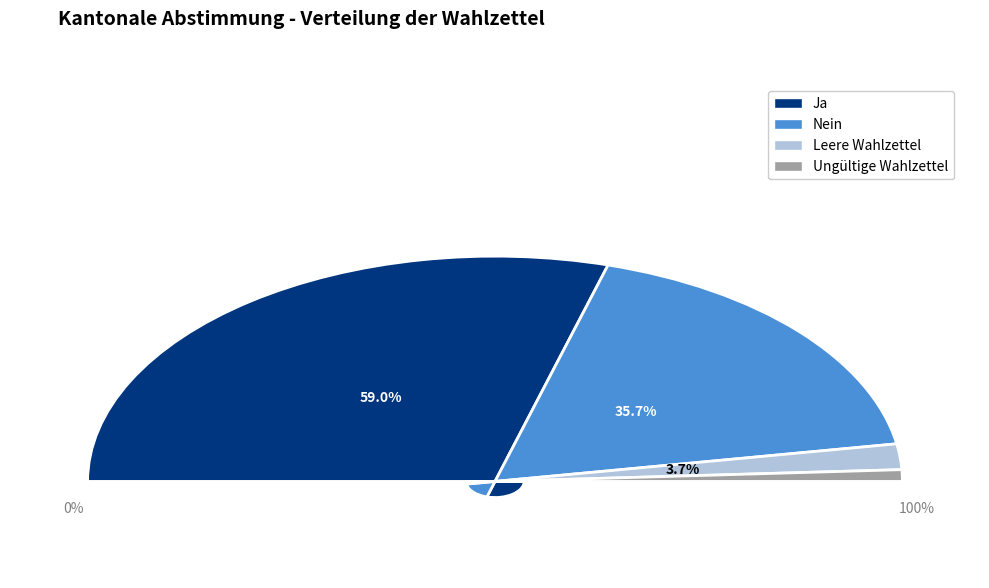

To the nearest percent, what is the difference between the largest and smallest slice percentages?

57%